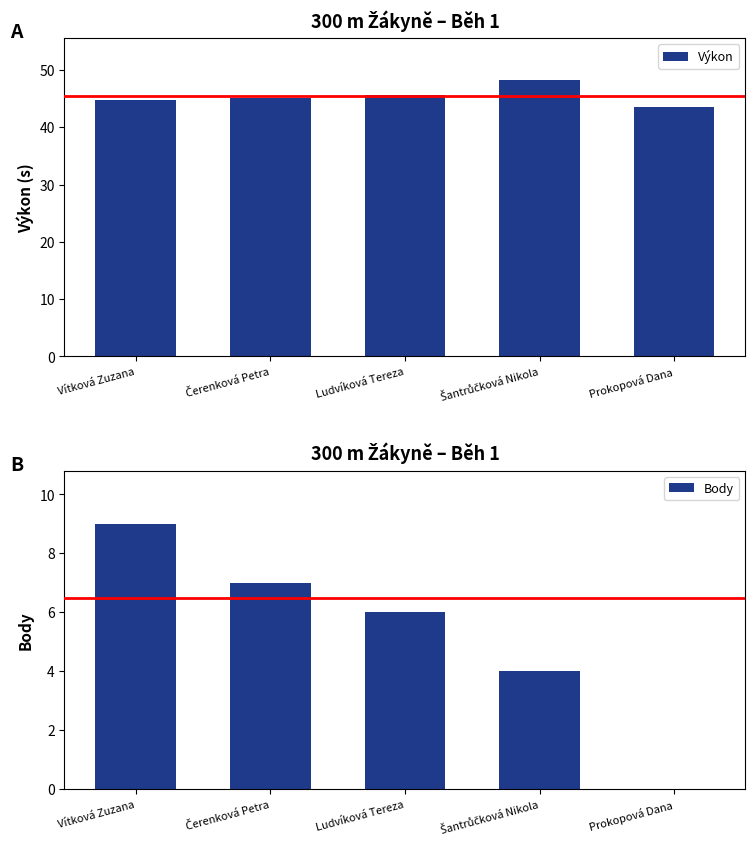

How many series are shown in this chart?

2